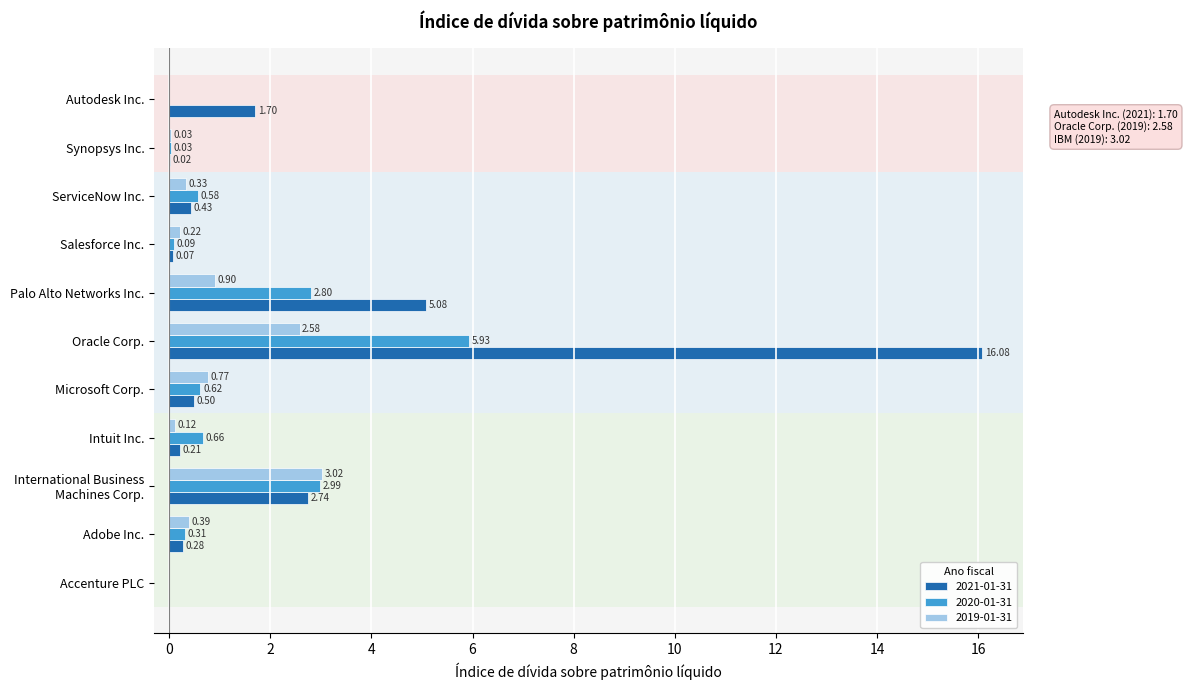

Which category has the highest value in the 2021-01-31 series?

Oracle Corp.